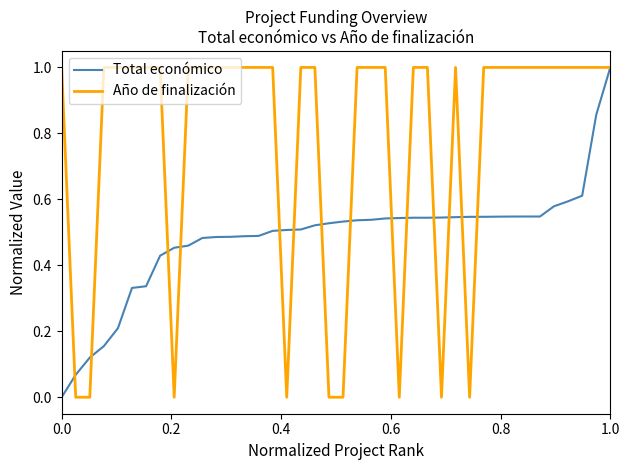

Which series has the largest total across all categories?

Año de finalización